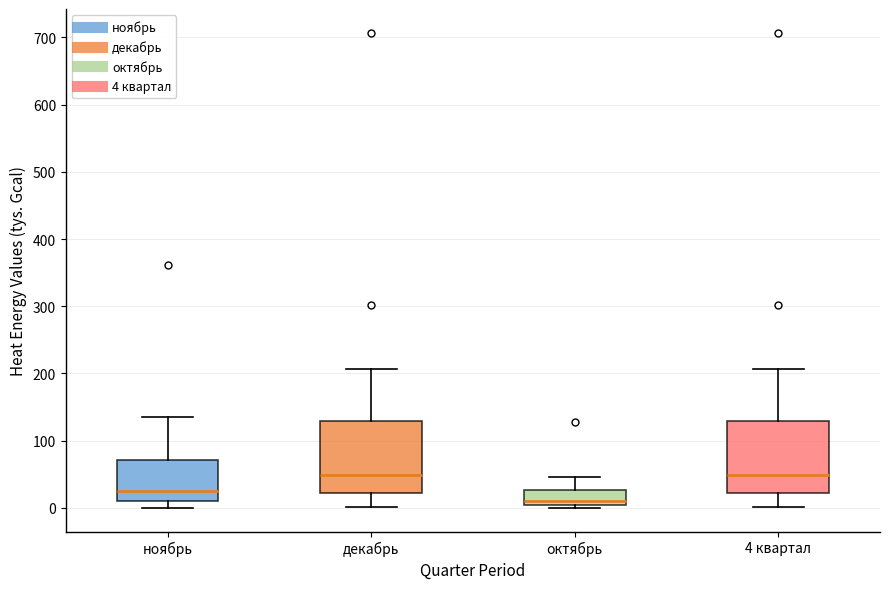

Reading left to right, read every box against the y-axis: the position of its median line, the range the box covers, and the ends of its whiskers. The values are not printed on the chart, so give them approximately, as read against the axis.

ноябрь: median 30, box 10 to 70, whiskers 0 to 130
декабрь: median 50, box 20 to 130, whiskers 0 to 210
октябрь: median 10, box 0 to 30, whiskers 0 (just below the box's lower edge) to 50
4 квартал: median 50, box 20 to 130, whiskers 0 to 210